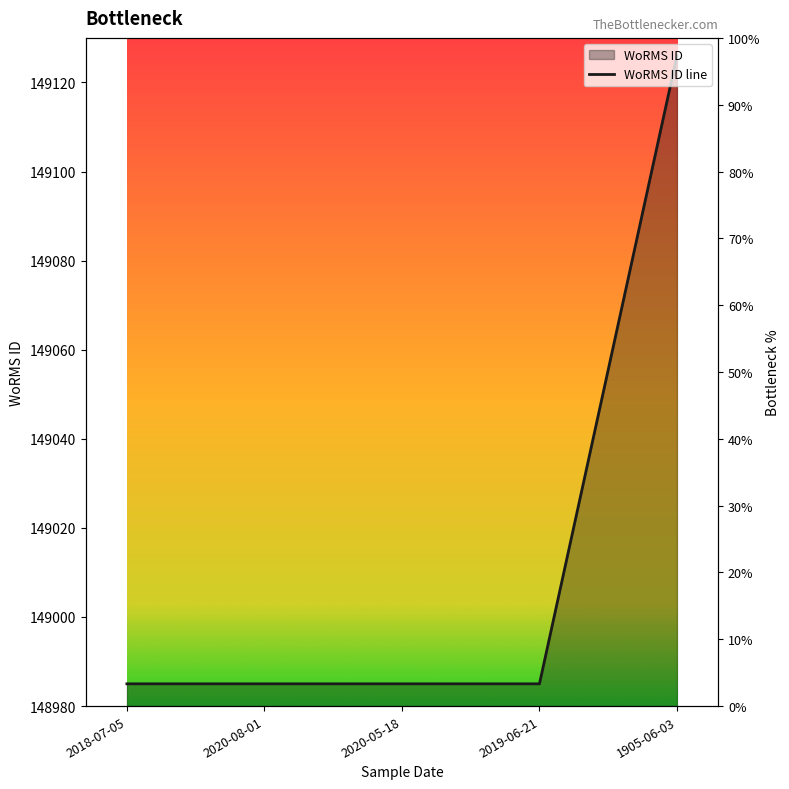

The chart shows a value of 148985 at 2018-07-05. True or false?

True